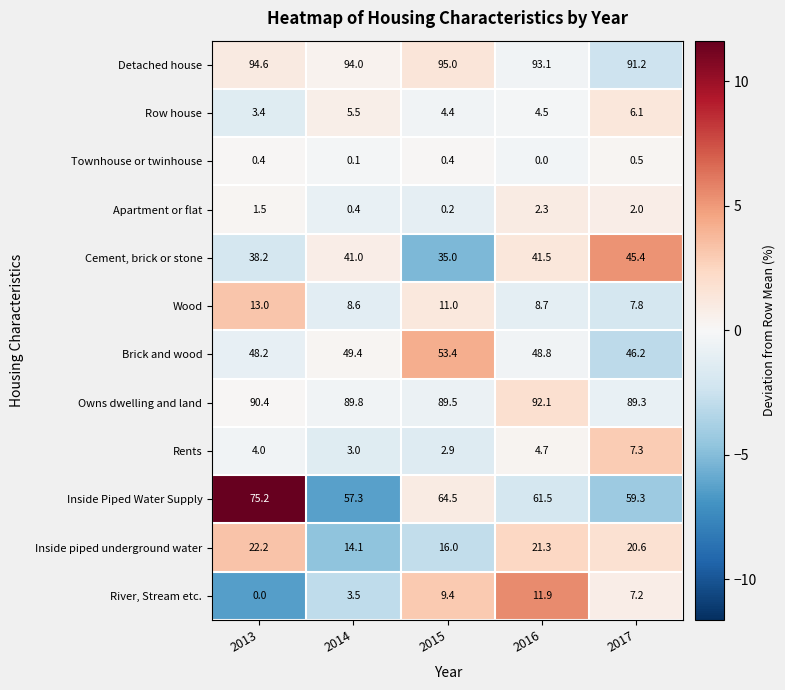

How many distinct data groups are displayed?

12